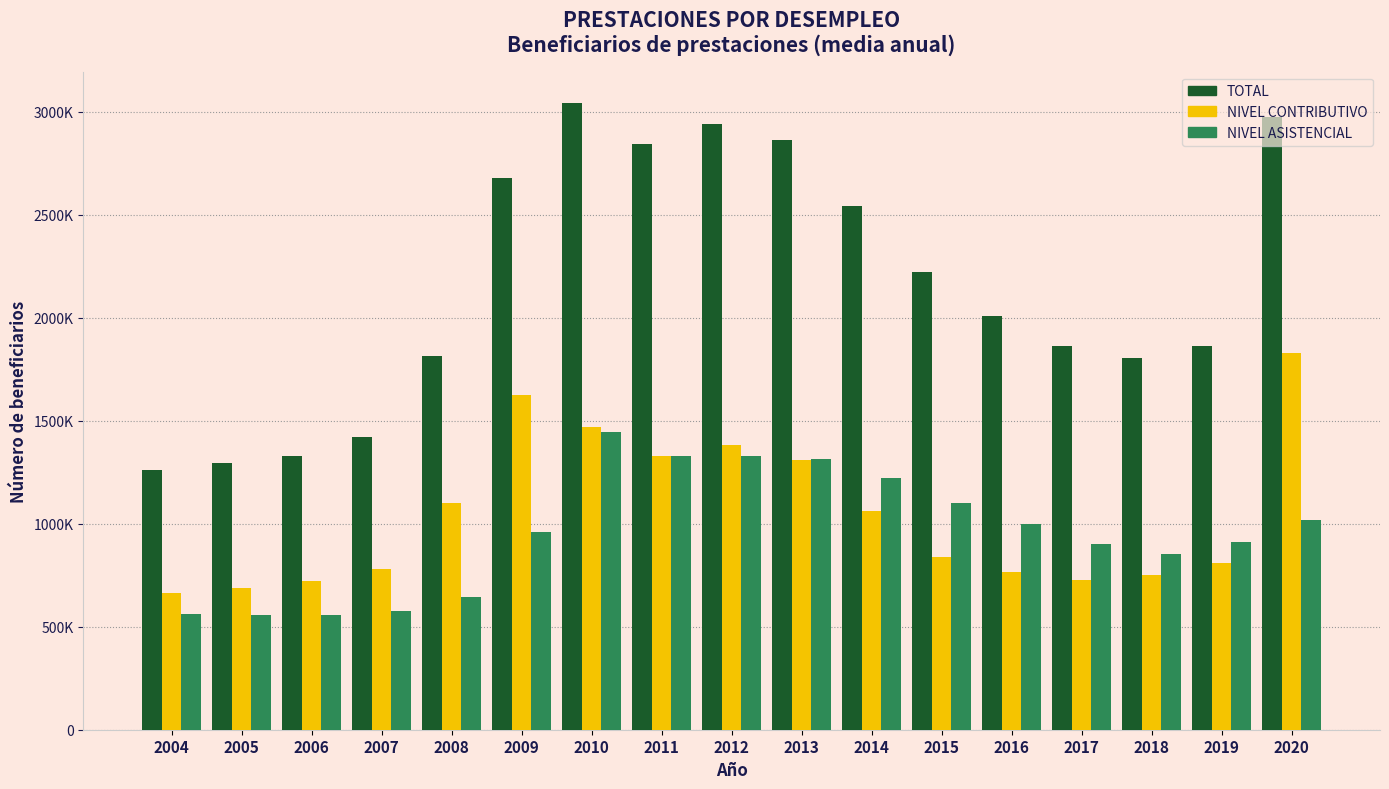

Rank the series by their maximum value, from lowest to highest.

NIVEL ASISTENCIAL, NIVEL CONTRIBUTIVO, TOTAL